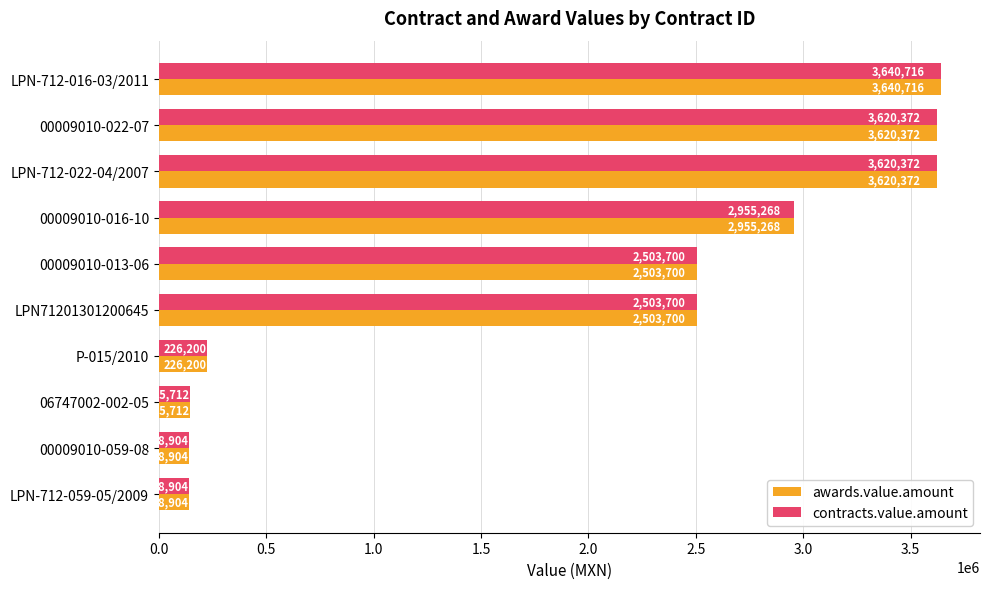

What is the approximate value of contracts.value.amount at 00009010-013-06?

2503699.9